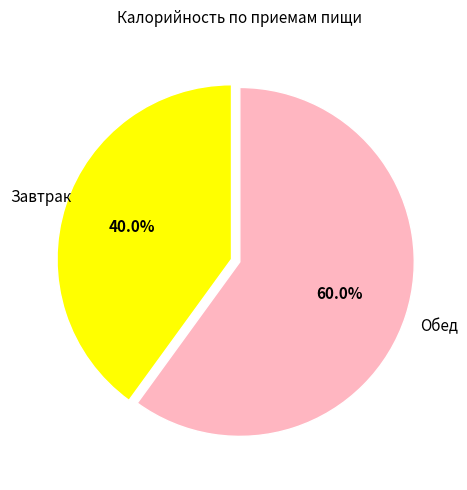

Is there any slice that represents more than half of the pie?

Yes